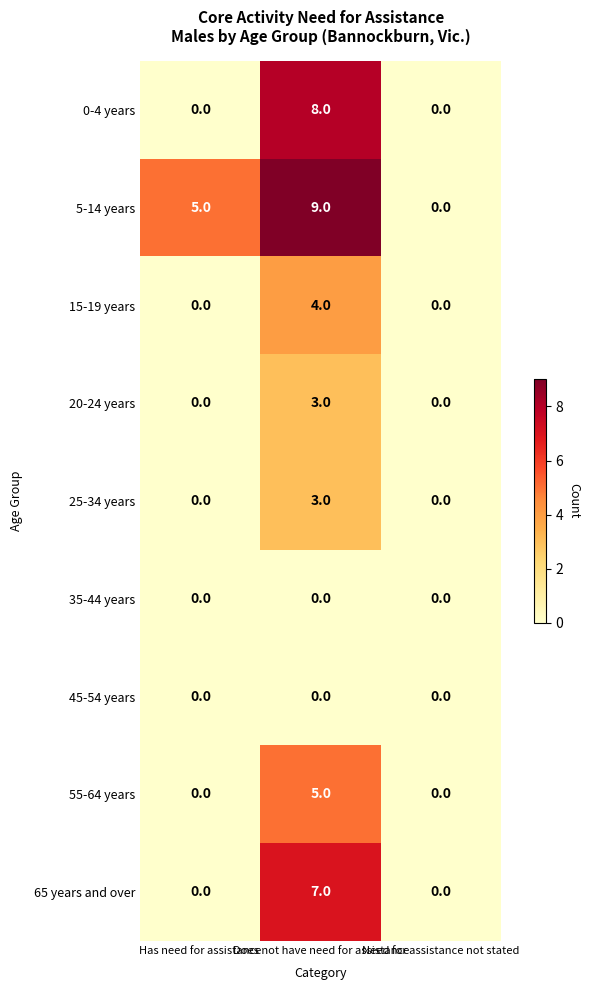

What is the total value across all series at Does not have need for assistance?

39